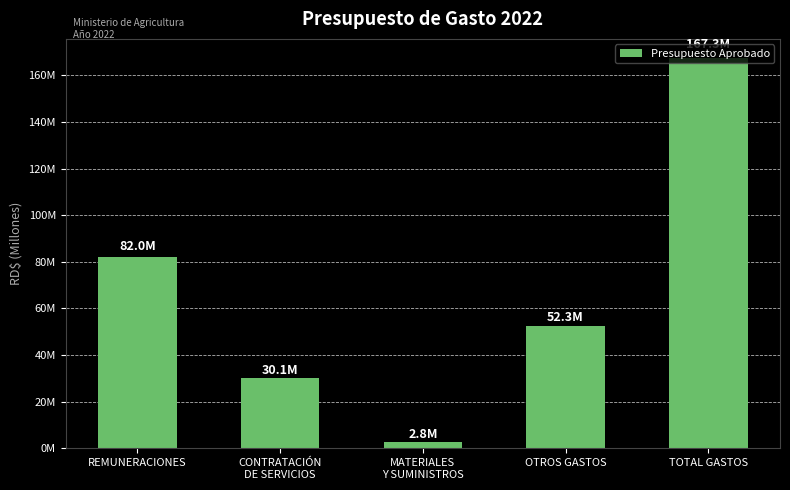

List the labels in order of value, largest first.

TOTAL GASTOS, REMUNERACIONES, OTROS GASTOS, CONTRATACIÓN
DE SERVICIOS, MATERIALES
Y SUMINISTROS